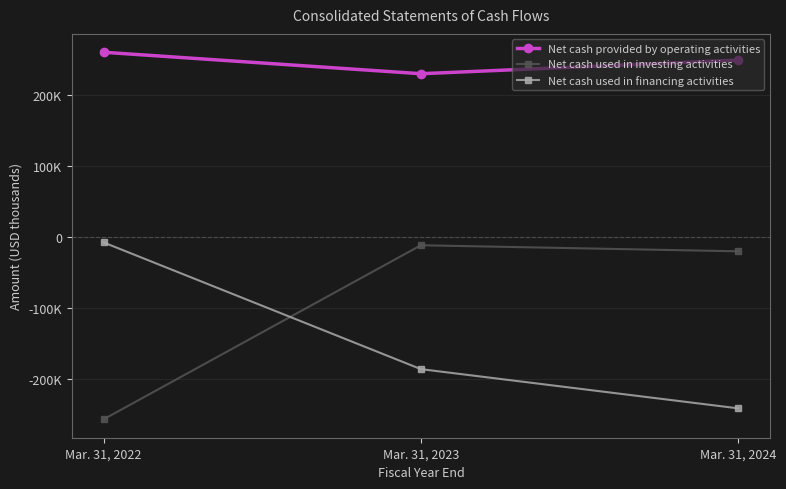

Does the chart have visible grid lines?

Yes